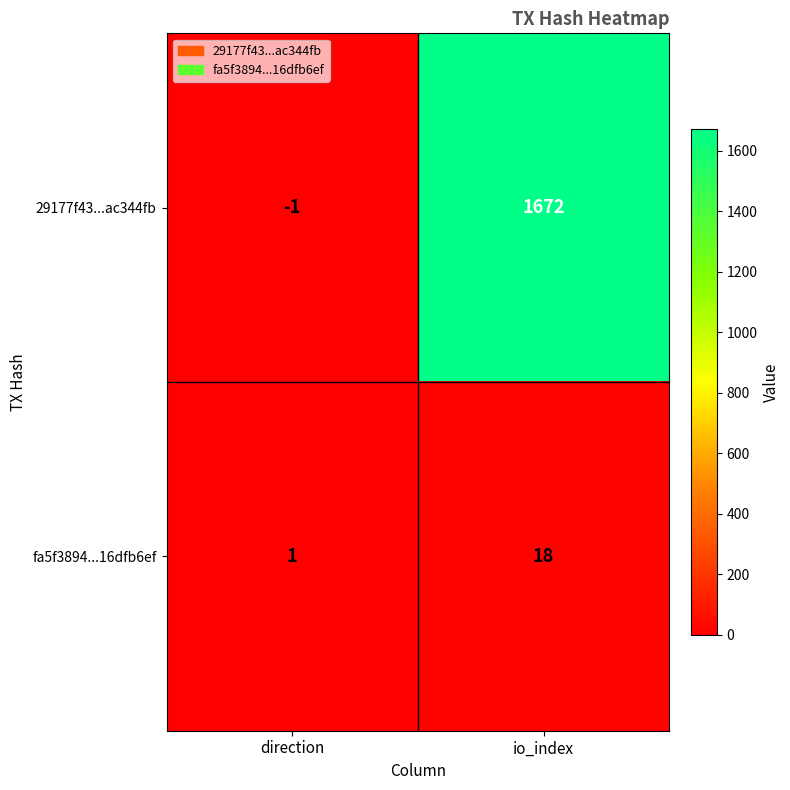

What is the sum of all fa5f3894...16dfb6ef values?

19